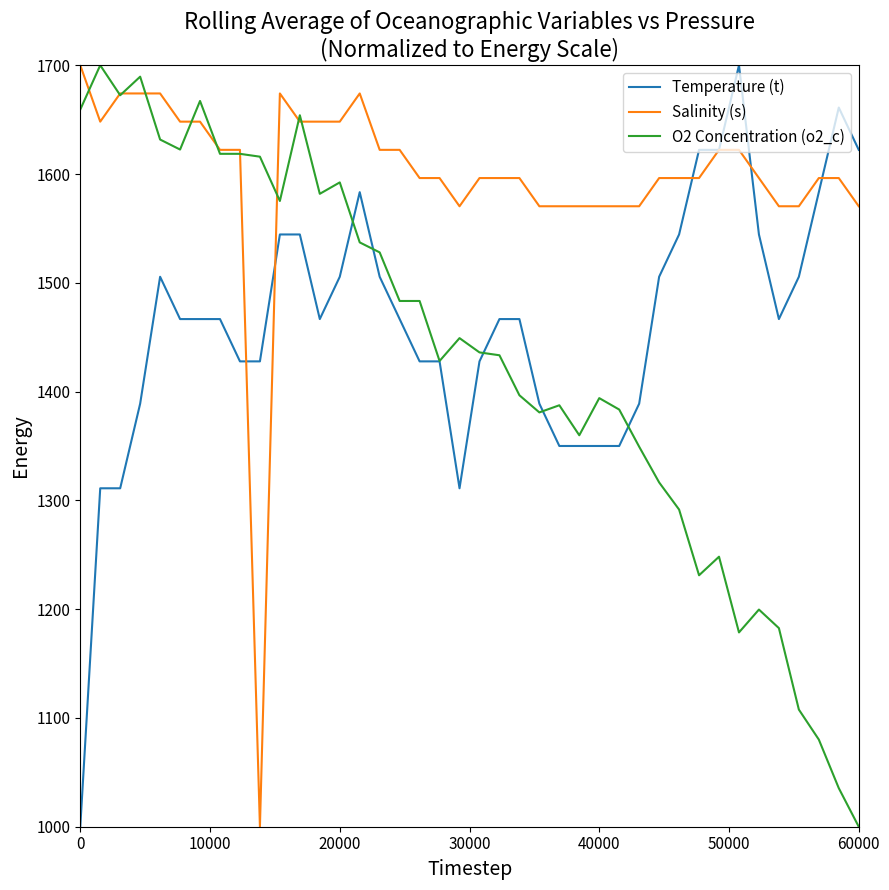

Which series has the largest total across all categories?

Salinity (s)